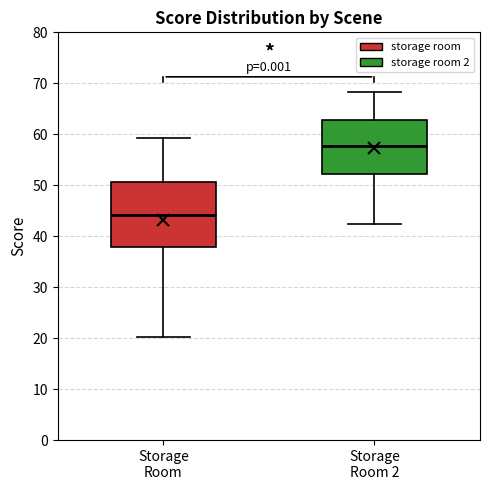

Where does the lower whisker of the box for Storage Room end on the y-axis? The values are not printed on the chart, so give them approximately, as read against the axis.

20